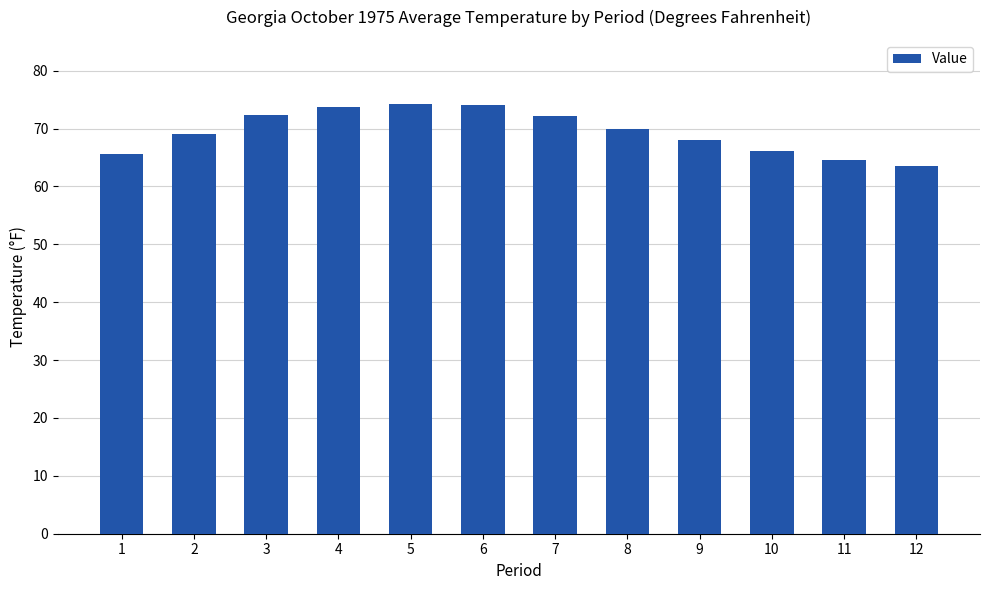

How many values are below 70?

6